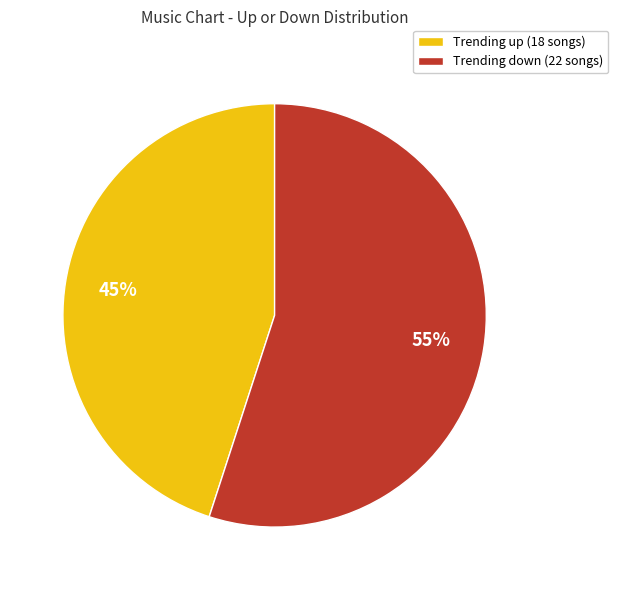

To the nearest percent, what is the average slice percentage?

50%